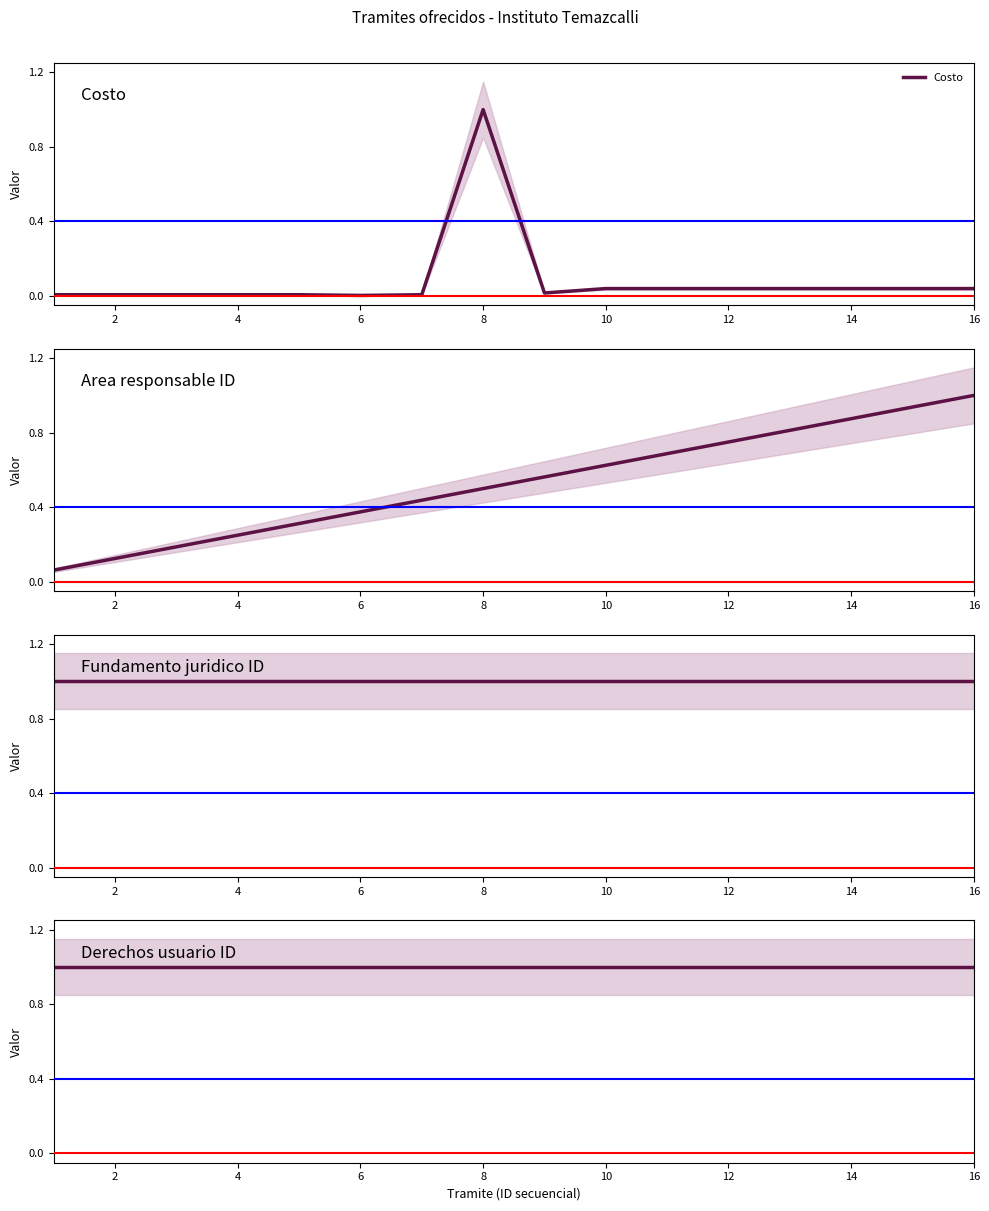

Is the value of Derechos usuario ID at 10 greater than the value of Costo at 15?

Yes